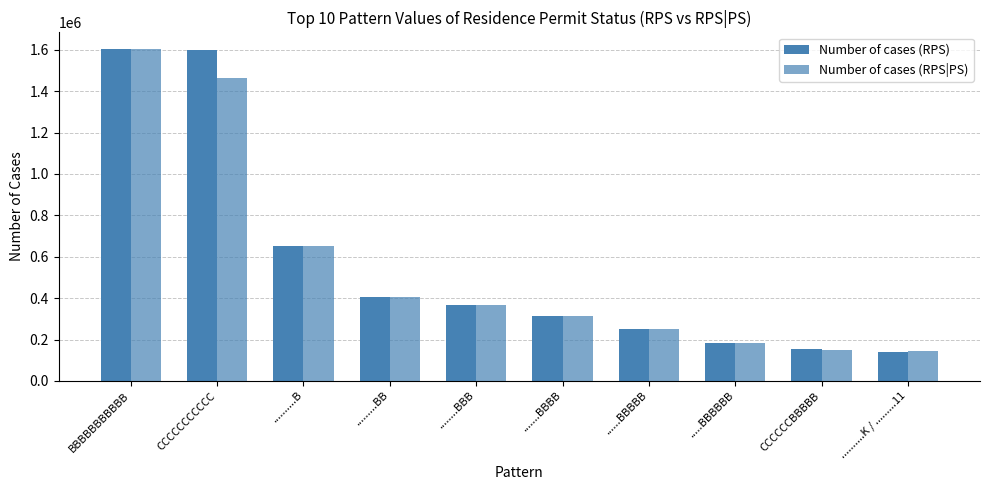

Which has a higher value, ..........K / .........11 or ........BBB?

........BBB